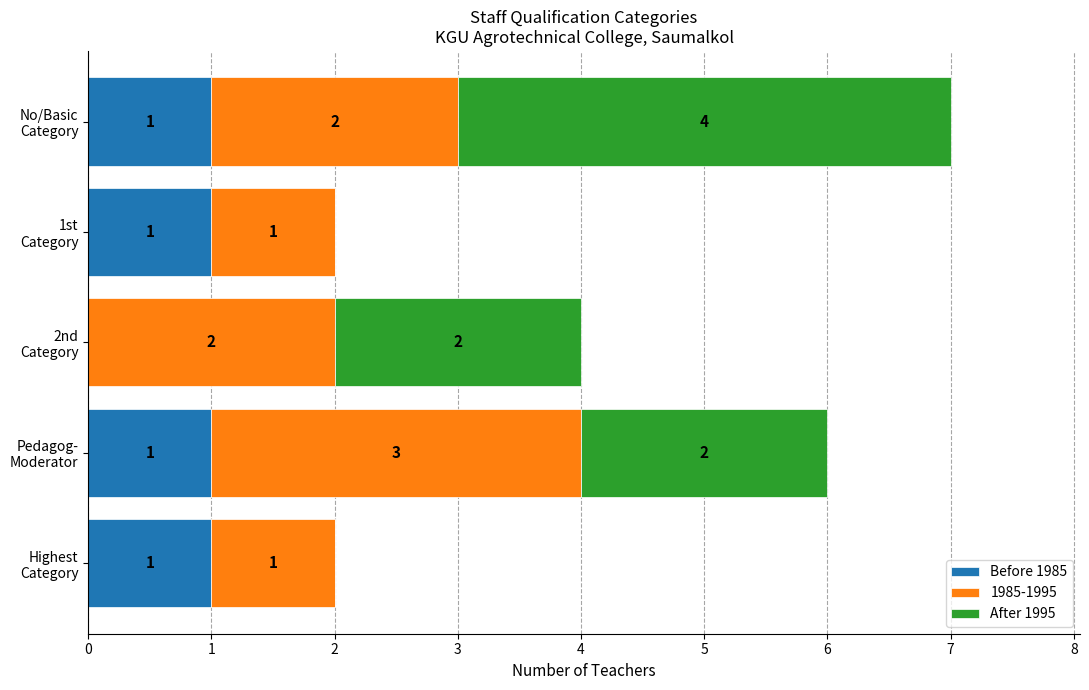

What is the sum of all Before 1985 values?

4